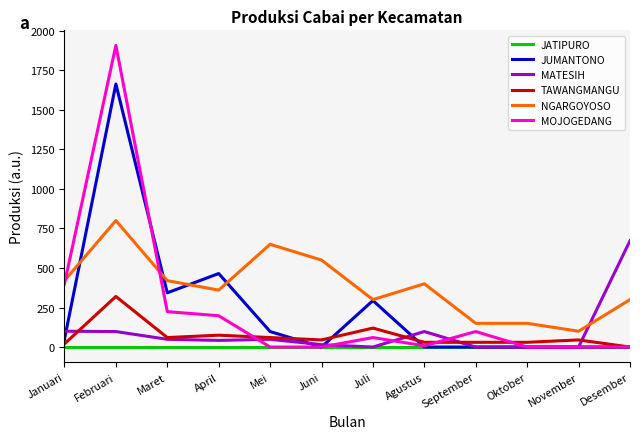

Which series has the largest total across all categories?

NGARGOYOSO